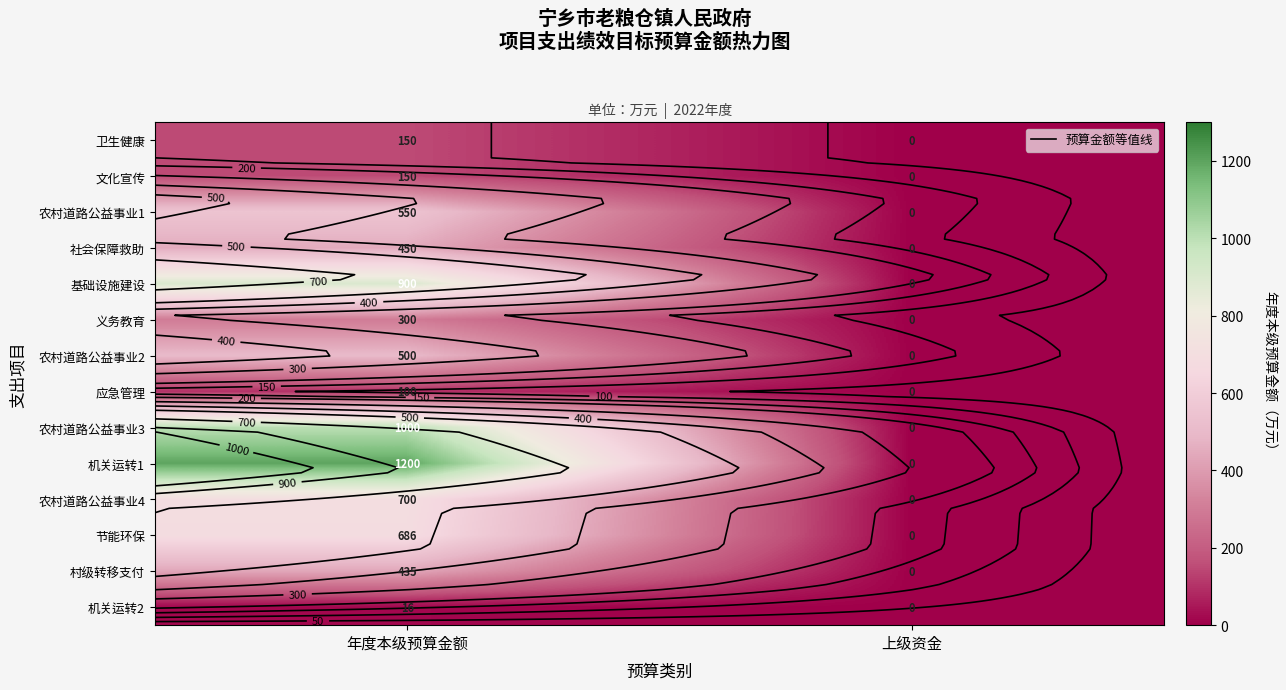

The value of 基础设施建设 at 上级资金 is 0. True or false?

True